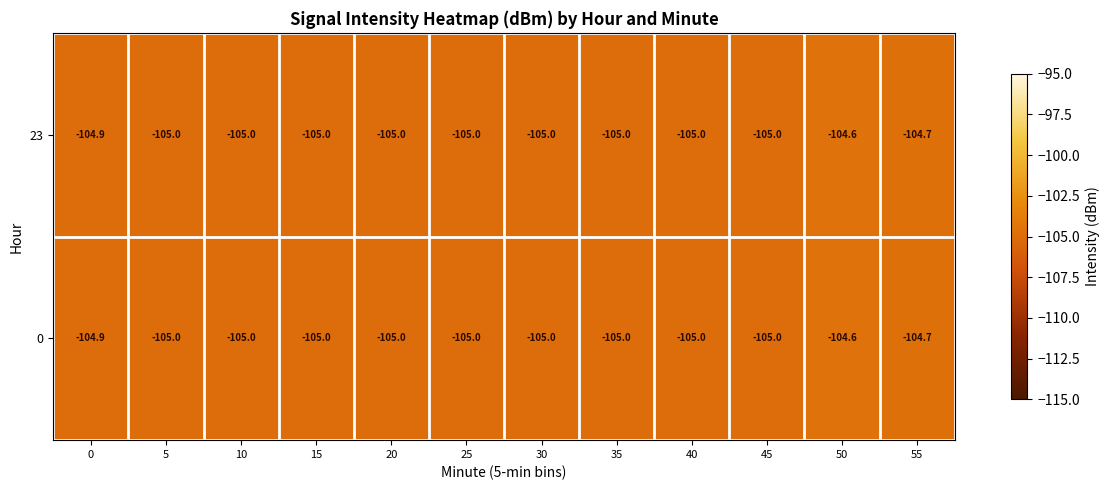

How many categories are shown in the chart?

12